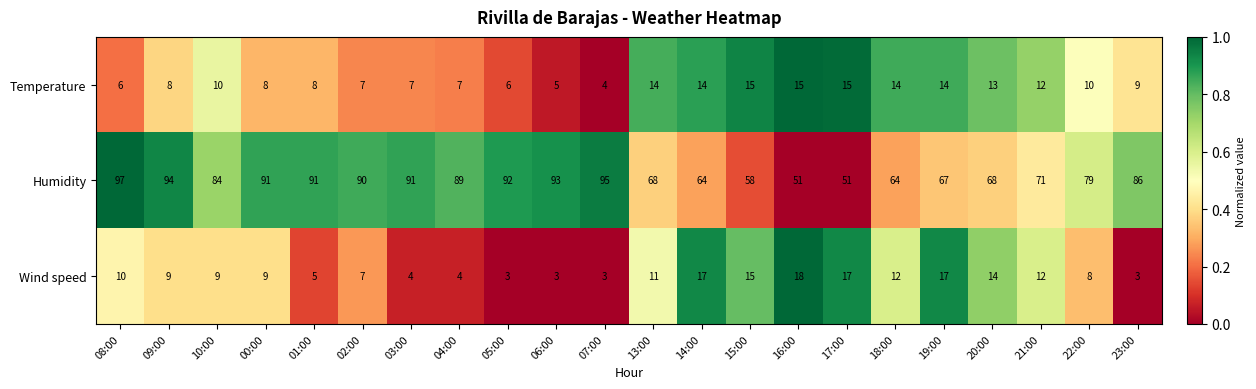

What is the spread (max minus min) of values at 23:00?

83